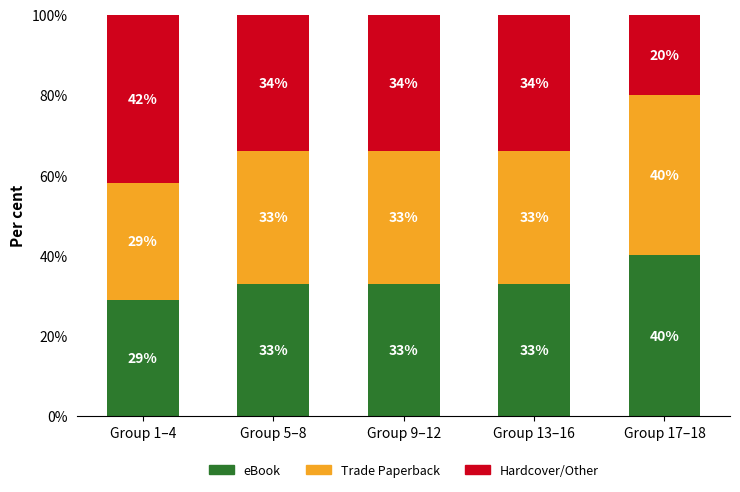

How many values in the eBook series are below 33?

1